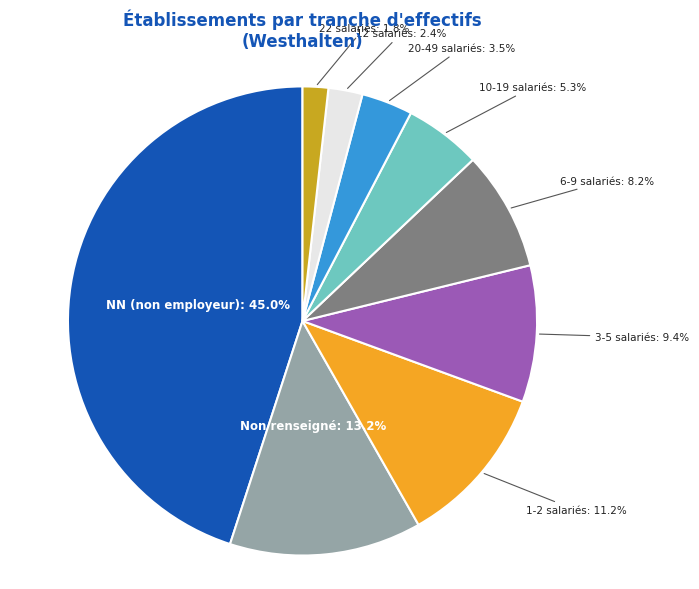

Does any single category account for the majority?

No